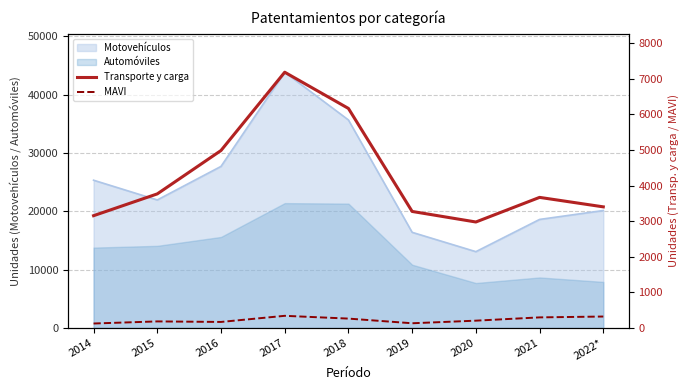

Is it true that Motovehículos equals 18609 at 2021?

True